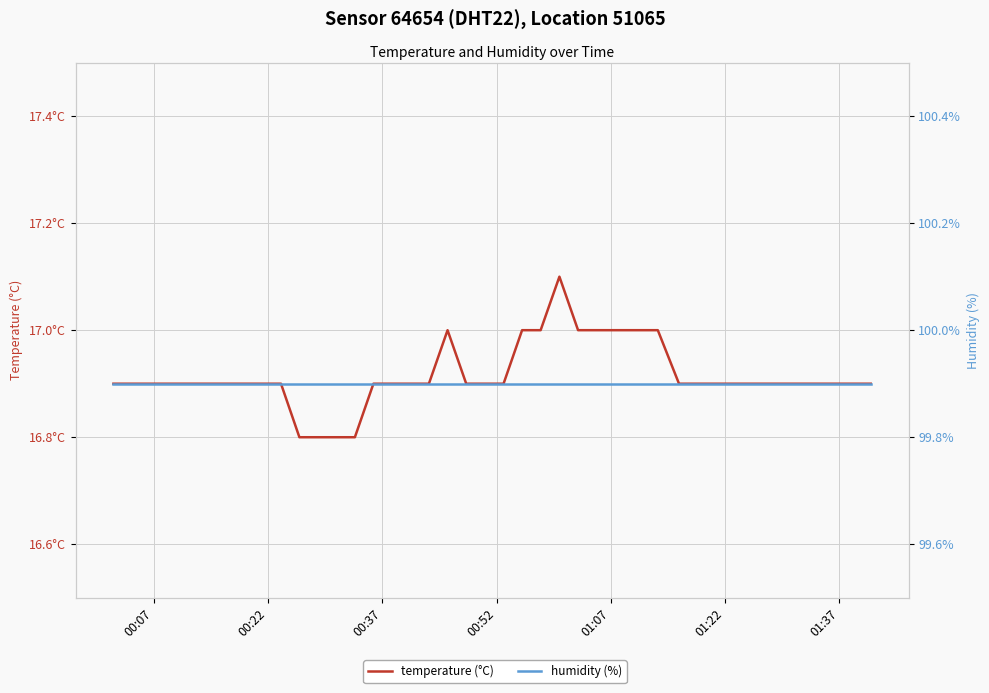

What is the average value of the temperature (°C) series?

16.9